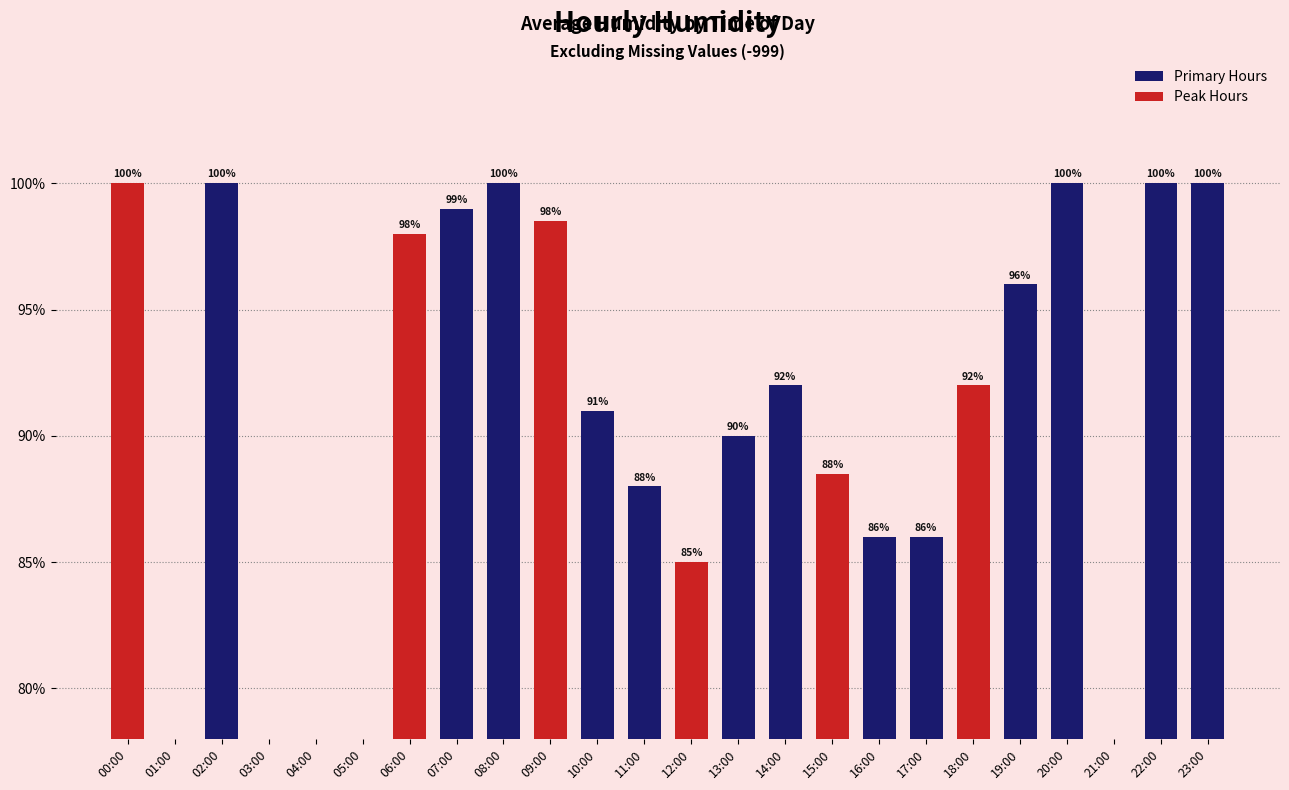

The chart shows a value of -57.3 at 21:00. True or false?

False